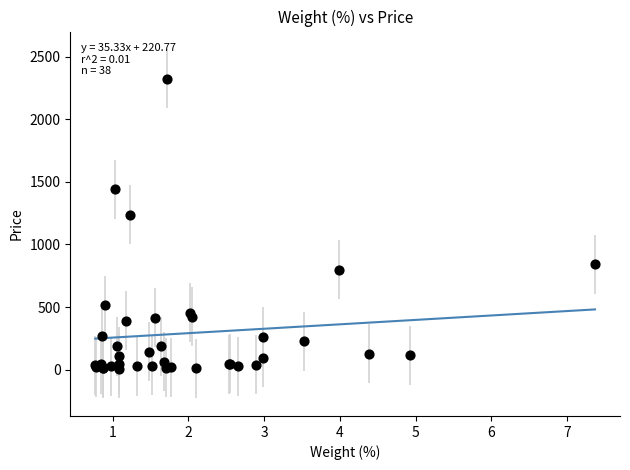

What Y value in the scatter plot is closest to 1165?

1237.8